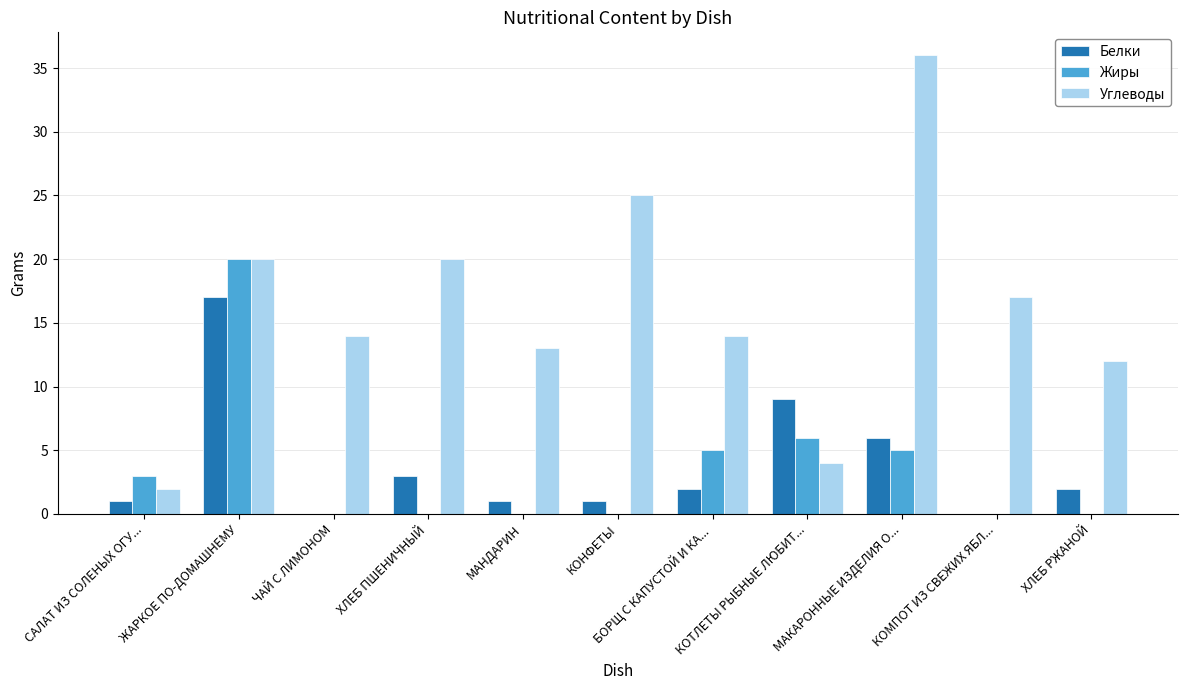

Are the bars horizontal?

No